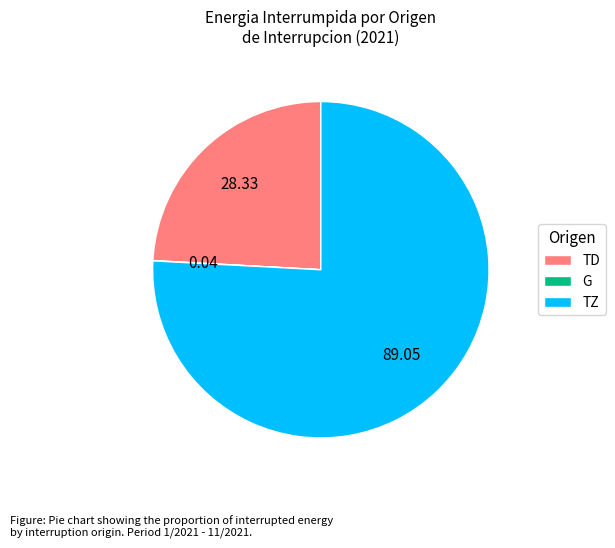

Combined, do TD and TZ account for over 50%?

Yes